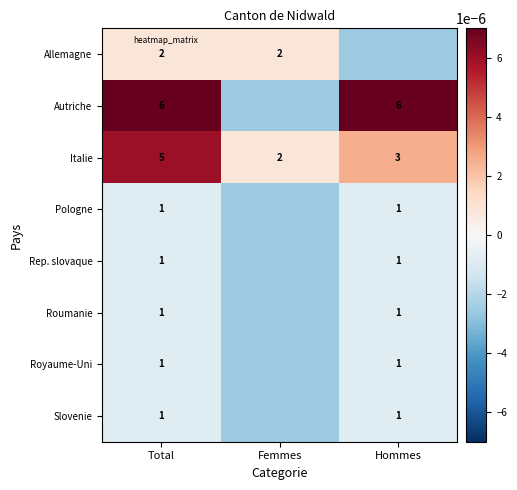

At how many categories does at least one series exceed 0?

3